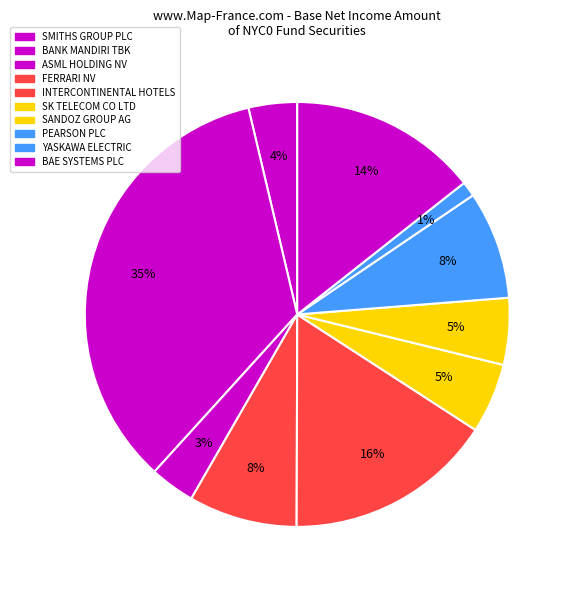

To the nearest percent, what is the average slice percentage?

10%